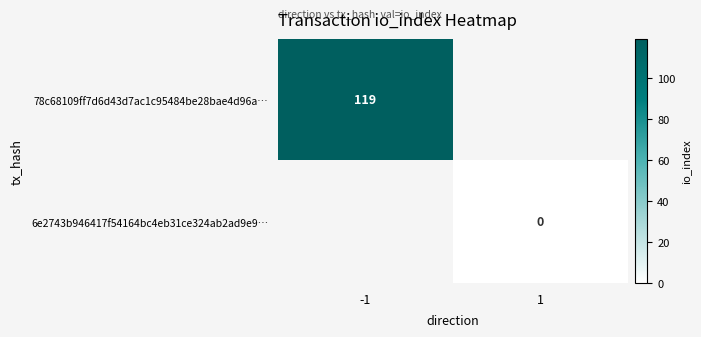

True or false: 78c68109ff7d6d43d7ac1c95484be28bae4d96a… has a value of 160 at -1.

False